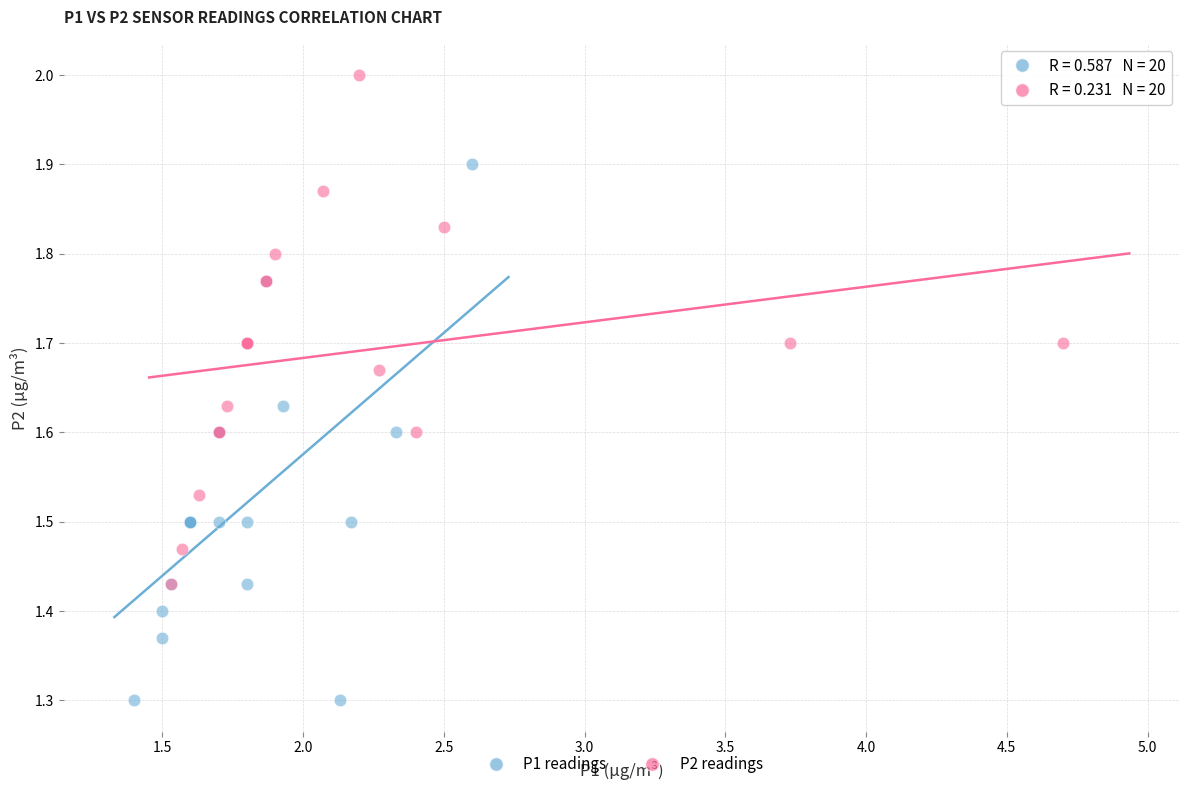

Which series reaches the minimum Y coordinate?

P1 readings